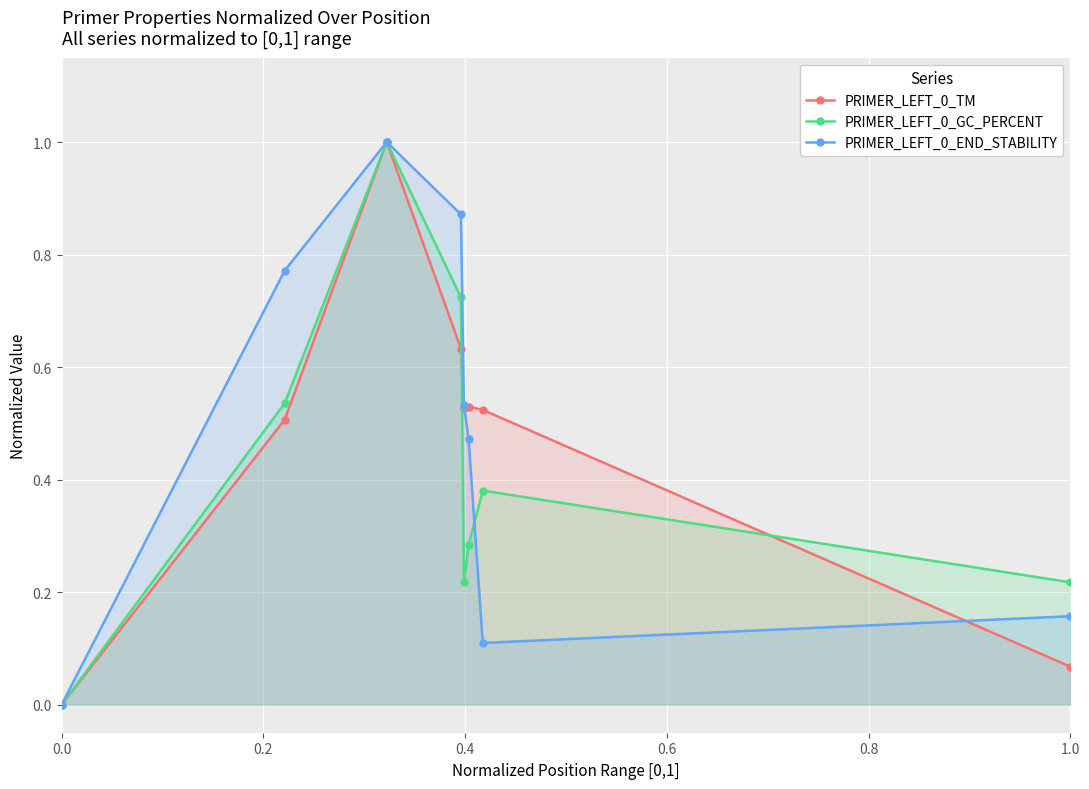

True or false: PRIMER_LEFT_0_END_STABILITY has more than 1 interior local peaks.

False